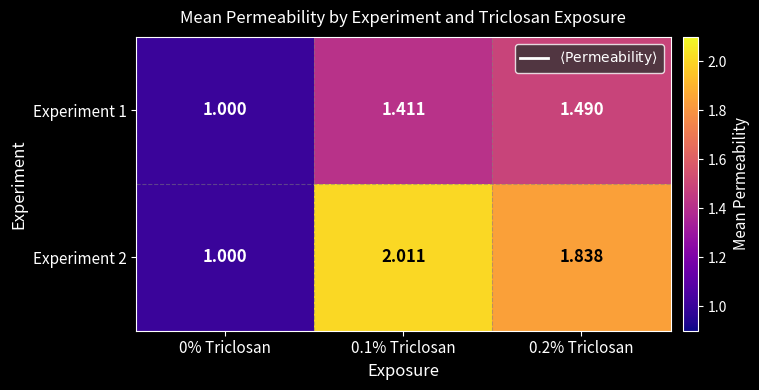

Is the value of Experiment 2 at 0.1% Triclosan greater than the value of Experiment 1 at 0.2% Triclosan?

Yes